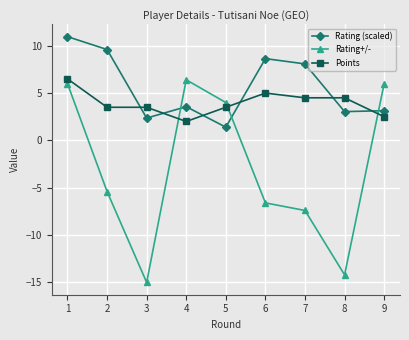

Rank the series at 3 from highest to lowest value.

Points, Rating (scaled), Rating+/-